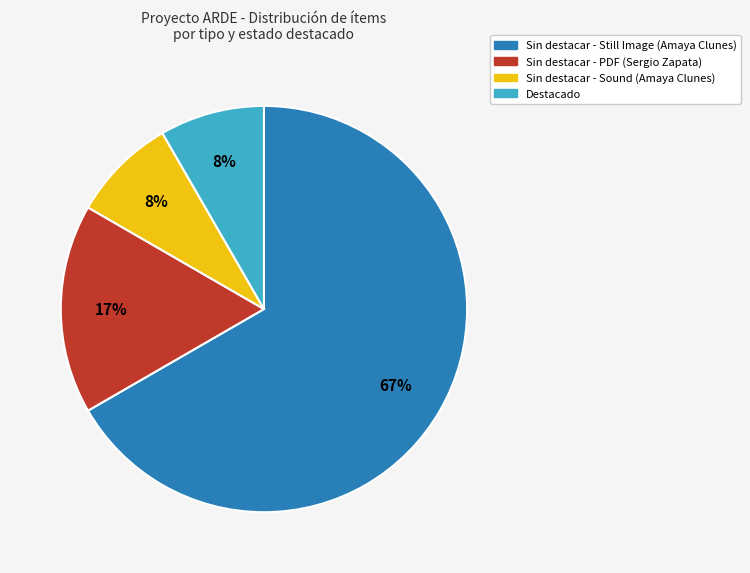

Is there a majority slice in this chart?

Yes